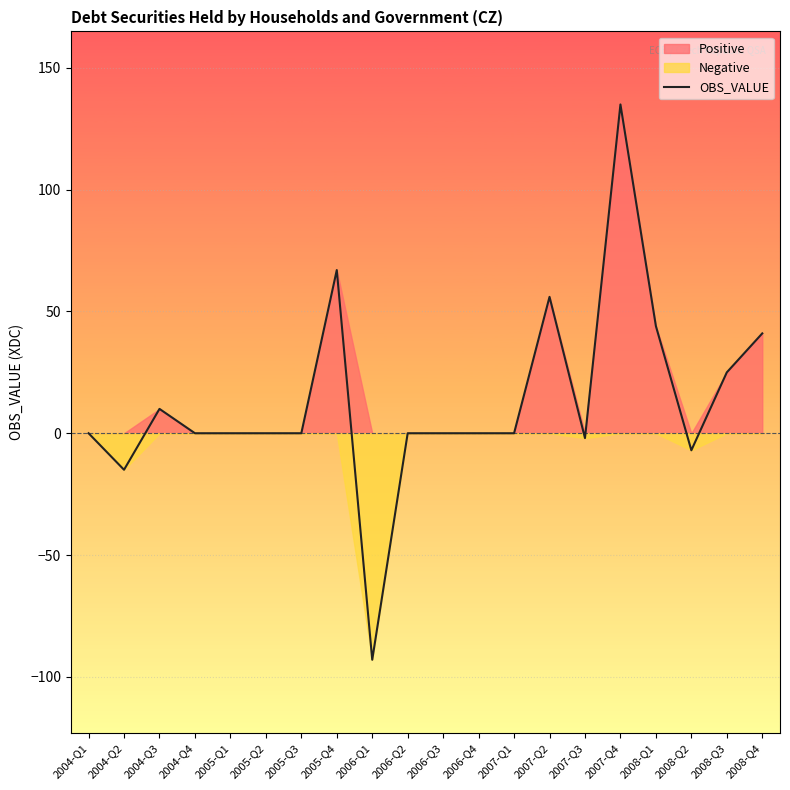

What is the change in value from 2004-Q3 to 2004-Q4?

-10